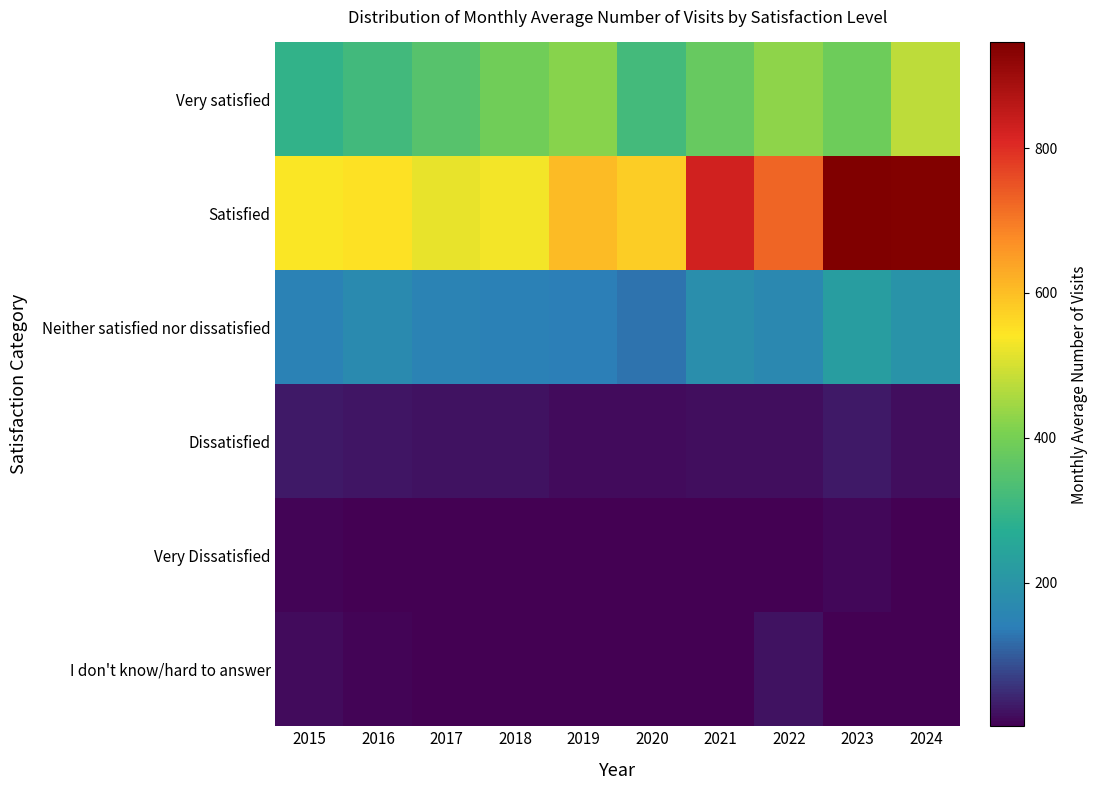

Reading right to left, transcribe all the data shown in this chart.

Very satisfied: 2024=475.0	2023=387.5	2022=426.5	2021=374.8	2020=322.5	2019=420.6	2018=389.7	2017=350.3	2016=318.9	2015=293.1
Satisfied: 2024=941.9	2023=945.7	2022=725.1	2021=827.4	2020=577.7	2019=604.7	2018=531.6	2017=520.9	2016=551.2	2015=536.7
Neither satisfied nor dissatisfied: 2024=197.6	2023=223.8	2022=164.7	2021=180.6	2020=125.7	2019=139.7	2018=144.6	2017=150.1	2016=170.7	2015=148.5
Dissatisfied: 2024=19.0	2023=28.2	2022=20.7	2021=18.9	2020=13.8	2019=16.8	2018=22.2	2017=23.0	2016=27.1	2015=30.3
Very Dissatisfied: 2024=2.9	2023=10.1	2022=2.5	2021=4.3	2020=2.4	2019=2.6	2018=2.3	2017=3.9	2016=5.3	2015=7.5
I don't know/hard to answer: 2024=2.4	2023=4.2	2022=21.7	2021=5.9	2020=3.1	2019=3.3	2018=4.4	2017=5.0	2016=6.7	2015=13.8